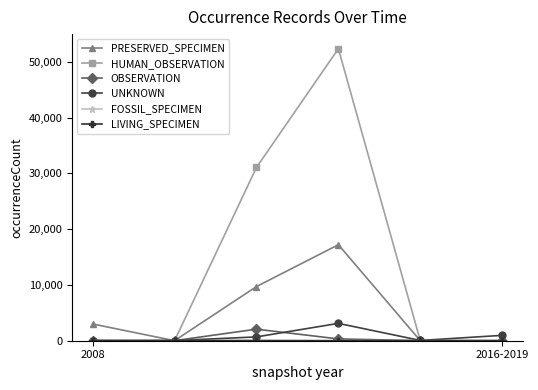

Which series has the largest range (max minus min)?

HUMAN_OBSERVATION